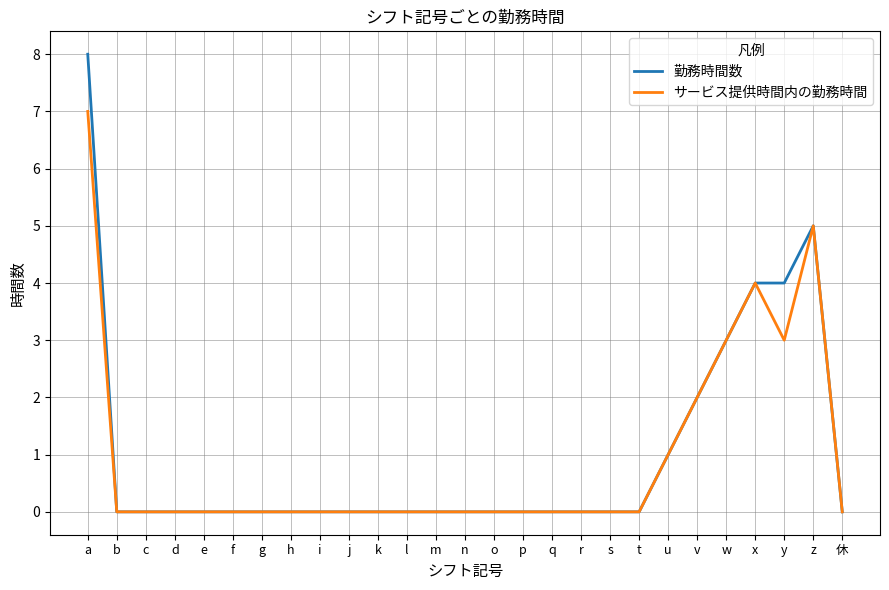

Reading right to left, list all the values displayed in this chart.

勤務時間数: 休=0	z=5	y=4	x=4	w=3	v=2	u=1	t=0	s=0	r=0	q=0	p=0	o=0	n=0	m=0	l=0	k=0	j=0	i=0	h=0	g=0	f=0	e=0	d=0	c=0	b=0	a=8
サービス提供時間内の勤務時間: 休=0	z=5	y=3	x=4	w=3	v=2	u=1	t=0	s=0	r=0	q=0	p=0	o=0	n=0	m=0	l=0	k=0	j=0	i=0	h=0	g=0	f=0	e=0	d=0	c=0	b=0	a=7